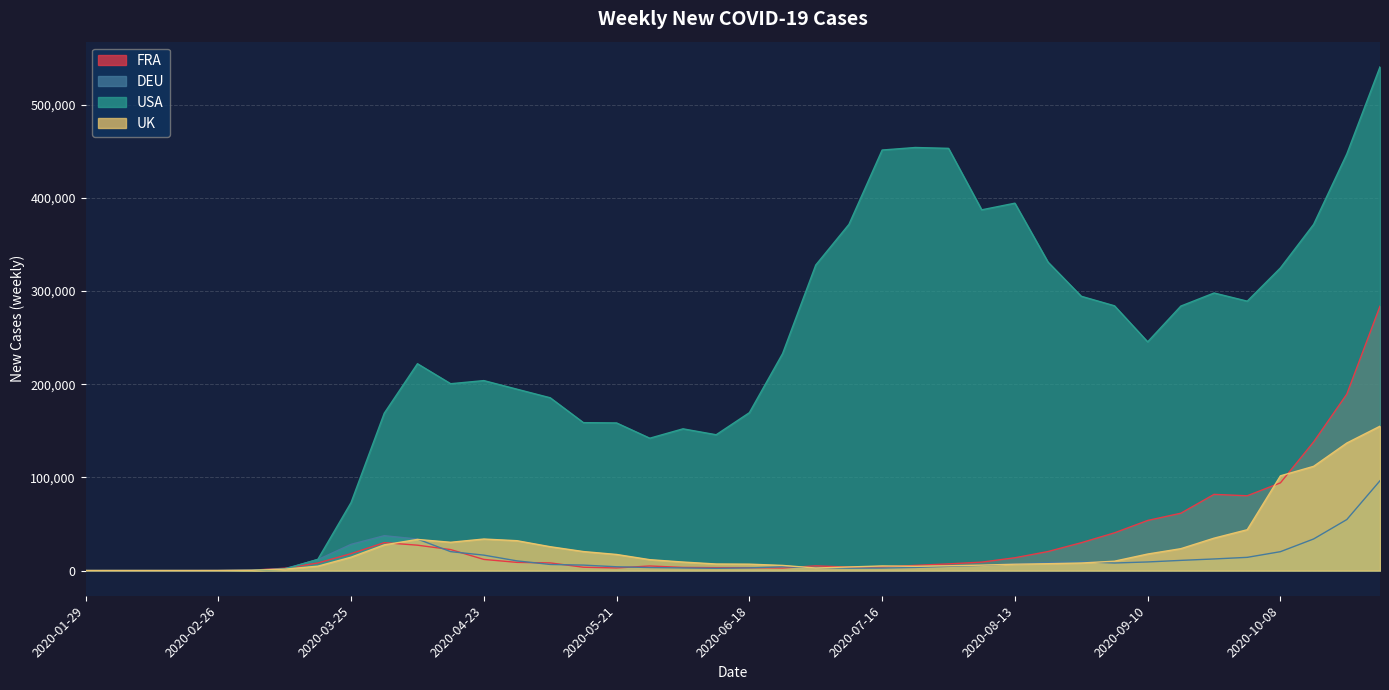

Reading right to left, extract all data points from this chart.

FRA: 2020-10-28=283726	2020-10-22=189359	2020-10-15=138046	2020-10-08=94133	2020-10-01=80268	2020-09-24=81756	2020-09-17=61537	2020-09-10=53763	2020-09-03=40483	2020-08-27=29884	2020-08-20=20449	2020-08-13=13732	2020-08-06=9060	2020-07-30=7175	2020-07-23=5560	2020-07-16=3744	2020-07-09=3716	2020-07-02=5030	2020-06-25=2707	2020-06-18=3080	2020-06-11=3117	2020-06-04=3373	2020-05-28=4908	2020-05-21=2807	2020-05-14=3577	2020-05-07=8198	2020-04-30=8777	2020-04-23=11957	2020-04-16=22513	2020-04-09=27229	2020-04-02=29950	2020-03-25=18160	2020-03-18=8119	2020-03-11=2453	2020-03-04=385	2020-02-26=29	2020-02-19=3	2020-02-12=0	2020-02-05=0	2020-01-29=0
DEU: 2020-10-28=96403	2020-10-22=54734	2020-10-15=33897	2020-10-08=20265	2020-10-01=14172	2020-09-24=12450	2020-09-17=10923	2020-09-10=9231	2020-09-03=8112	2020-08-27=9459	2020-08-20=8635	2020-08-13=7199	2020-08-06=5516	2020-07-30=4515	2020-07-23=3340	2020-07-16=2665	2020-07-09=2504	2020-07-02=3118	2020-06-25=4022	2020-06-18=2860	2020-06-11=2403	2020-06-04=2813	2020-05-28=3246	2020-05-21=4060	2020-05-14=5852	2020-05-07=6542	2020-04-30=10375	2020-04-23=16553	2020-04-16=20305	2020-04-09=33829	2020-04-02=37408	2020-03-25=28150	2020-03-18=11769	2020-03-11=1969	2020-03-04=353	2020-02-26=32	2020-02-19=3	2020-02-12=7	2020-02-05=5	2020-01-29=0
USA: 2020-10-28=540566	2020-10-22=447122	2020-10-15=371529	2020-10-08=324784	2020-10-01=289112	2020-09-24=297889	2020-09-17=283850	2020-09-10=245469	2020-09-03=284146	2020-08-27=294362	2020-08-20=330947	2020-08-13=394260	2020-08-06=387133	2020-07-30=453109	2020-07-23=454014	2020-07-16=451296	2020-07-09=371534	2020-07-02=327909	2020-06-25=232796	2020-06-18=169441	2020-06-11=145750	2020-06-04=152101	2020-05-28=142041	2020-05-21=158419	2020-05-14=158747	2020-05-07=185431	2020-04-30=194627	2020-04-23=203863	2020-04-16=200521	2020-04-09=221977	2020-04-02=168868	2020-03-25=72999	2020-03-18=12077	2020-03-11=1402	2020-03-04=167	2020-02-26=3	2020-02-19=0	2020-02-12=2	2020-02-05=6	2020-01-29=5
UK: 2020-10-28=154925	2020-10-22=136877	2020-10-15=111855	2020-10-08=101664	2020-10-01=43829	2020-09-24=34762	2020-09-17=23487	2020-09-10=17736	2020-09-03=10051	2020-08-27=8097	2020-08-20=7364	2020-08-13=6799	2020-08-06=5837	2020-07-30=5159	2020-07-23=4596	2020-07-16=4935	2020-07-09=3852	2020-07-02=2739	2020-06-25=5515	2020-06-18=6870	2020-06-11=7040	2020-06-04=9150	2020-05-28=11682	2020-05-21=17277	2020-05-14=20403	2020-05-07=25592	2020-04-30=32039	2020-04-23=33838	2020-04-16=30350	2020-04-09=33415	2020-04-02=27562	2020-03-25=14364	2020-03-18=4719	2020-03-11=1493	2020-03-04=250	2020-02-26=22	2020-02-19=5	2020-02-12=8	2020-02-05=9	2020-01-29=0